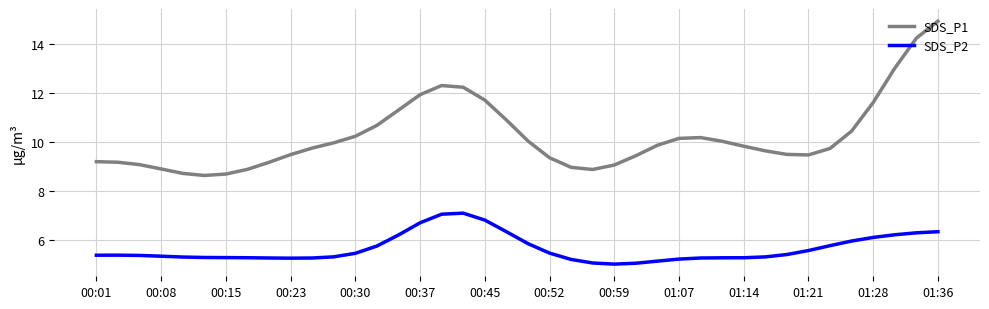

How many distinct data groups are displayed?

2